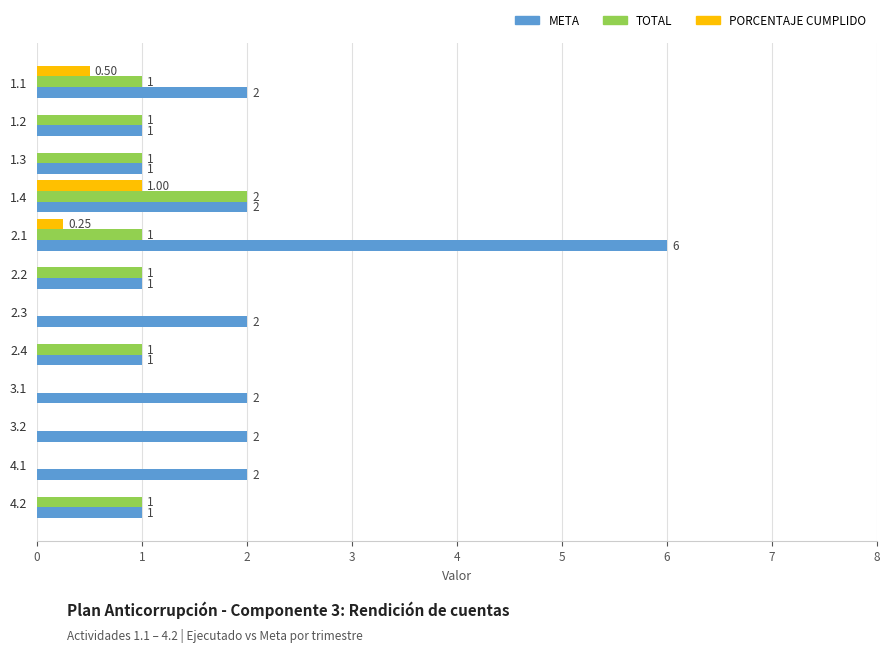

At which category is the sum across all series the highest?

2.1